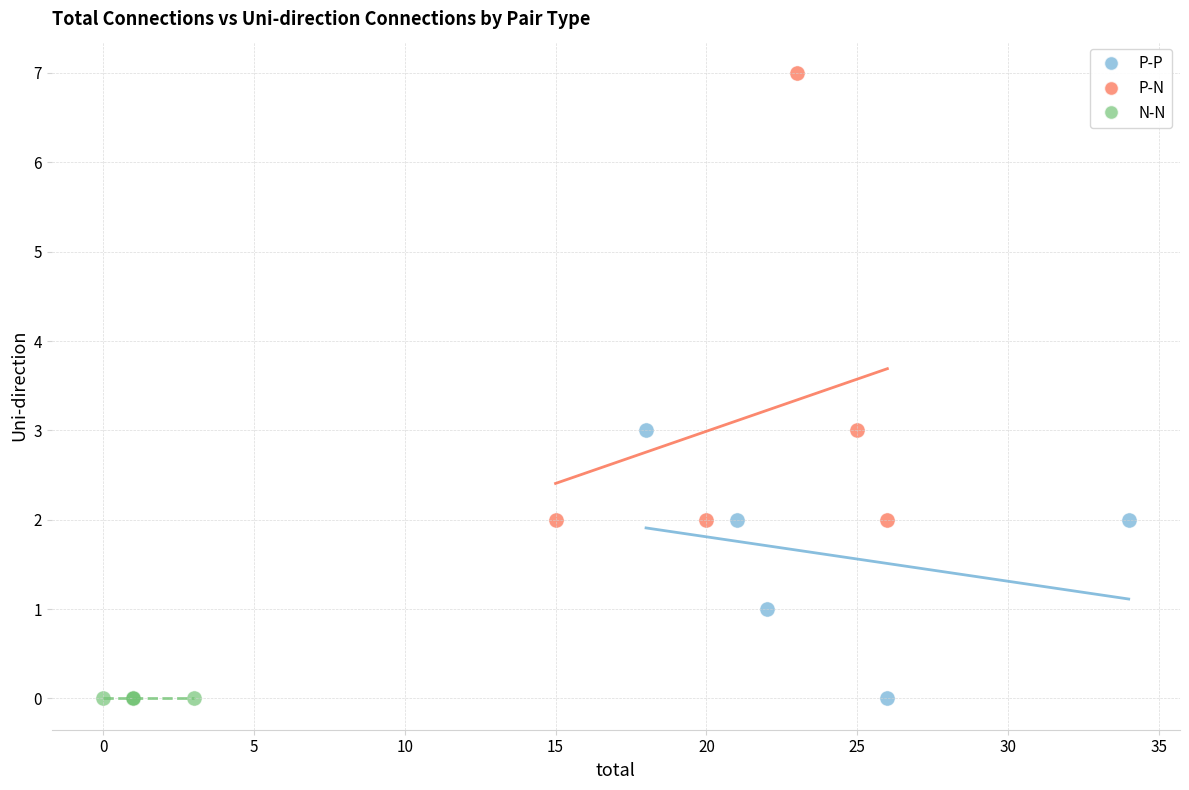

Which series contains the highest Y value?

P-N